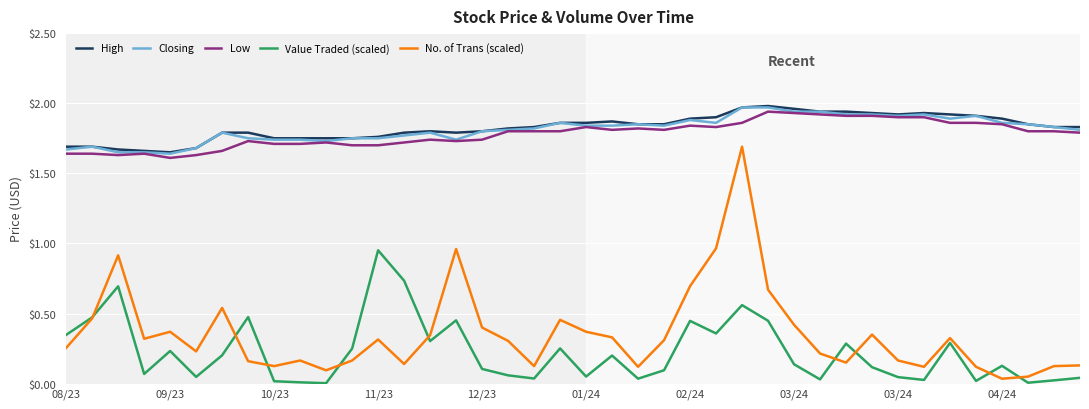

True or false: No. of Trans (scaled) and High cross at least once.

False